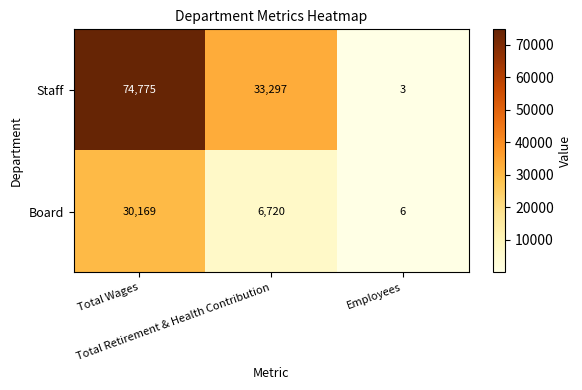

List the series in order of their peak value, highest first.

Staff, Board